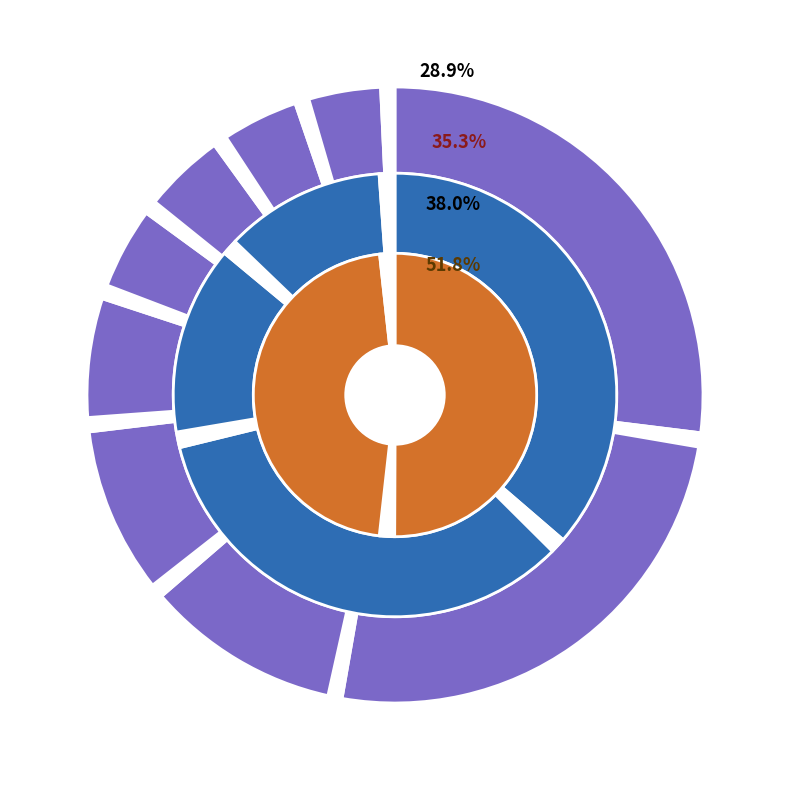

Count the number of slices in the pie.

9